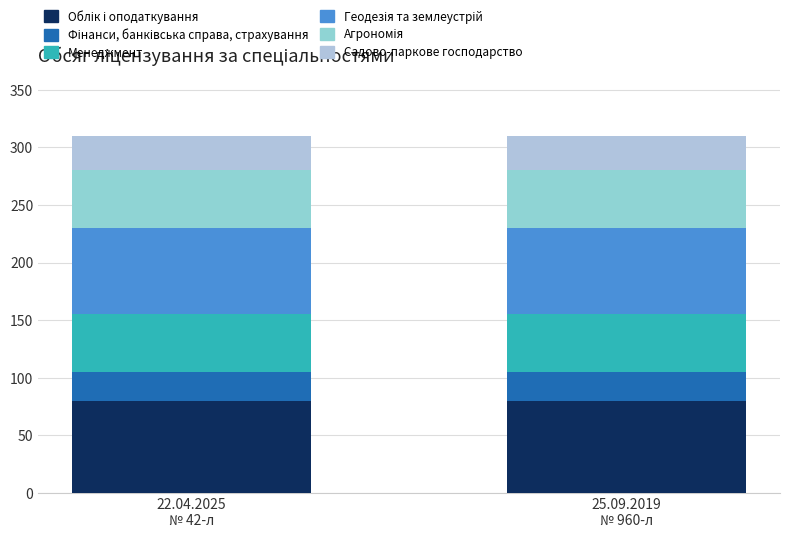

Are the bars grouped side by side (vs. stacked)?

No